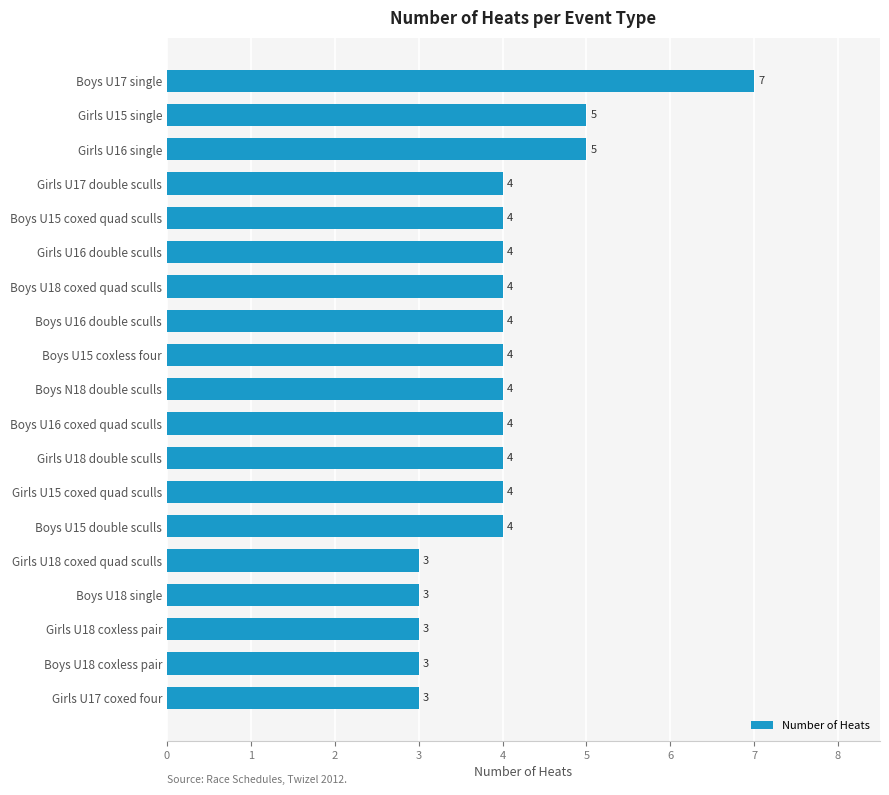

How many values are between 3 and 4?

16